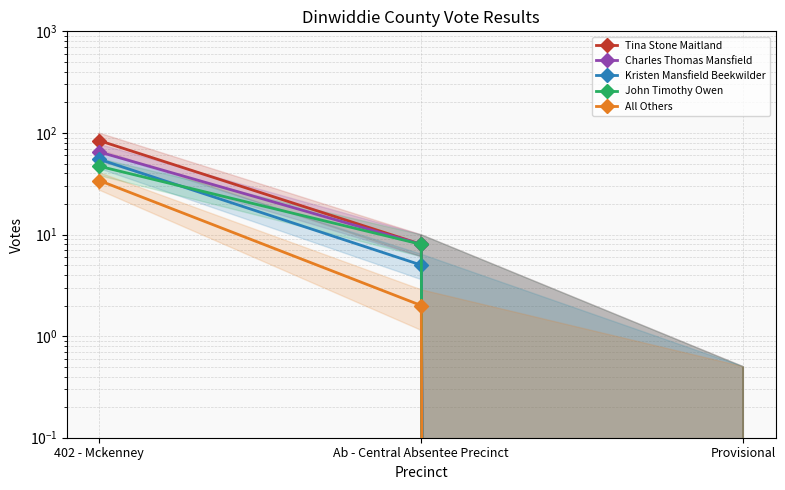

How many categories are shown in the chart?

3